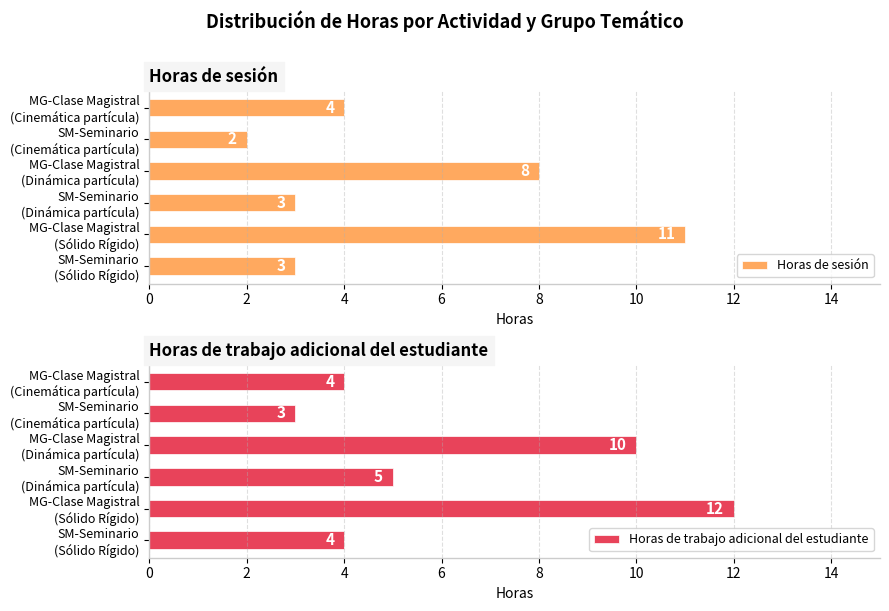

Reading left to right, extract all data points from this chart.

Horas de sesión: 4	2	8	3	11	3
Horas de trabajo adicional del estudiante: 4	3	10	5	12	4